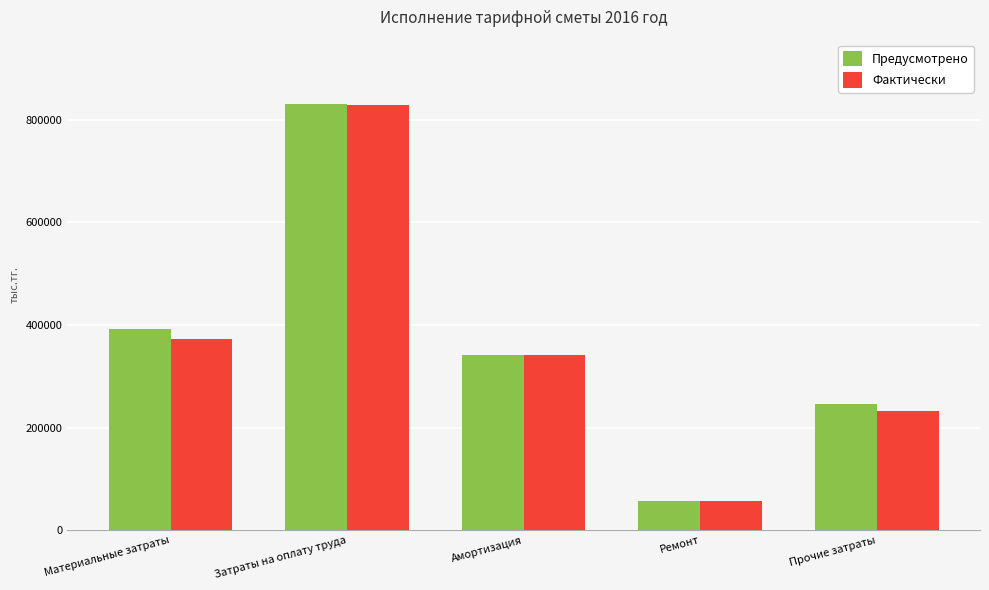

Is it true that Предусмотрено equals 392730.9 at Материальные затраты?

True